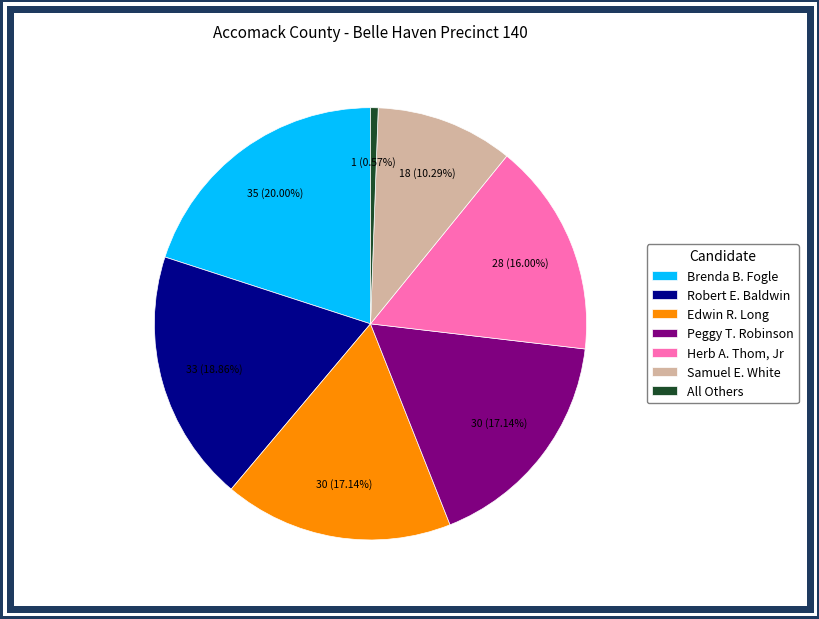

Count the number of slices in the pie.

7